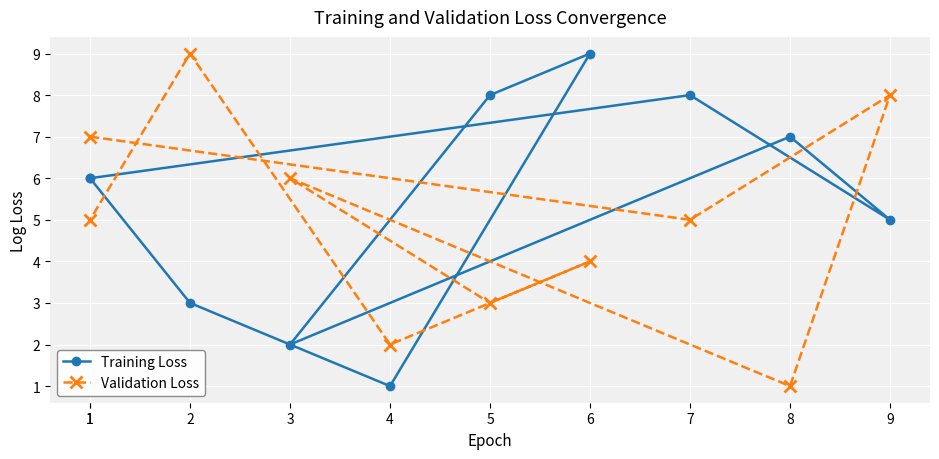

Reading left to right, transcribe all the data shown in this chart.

Training Loss: 6	8	5	7	2	8	9	1	3	6
Validation Loss: 7	5	8	1	6	3	4	2	9	5